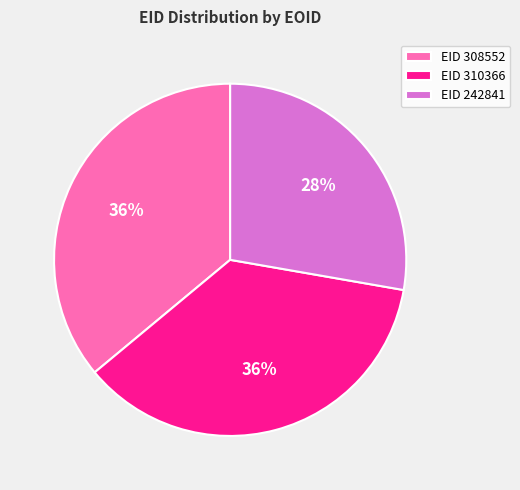

The EID 308552 slice represents 31% of the pie. True or false?

False